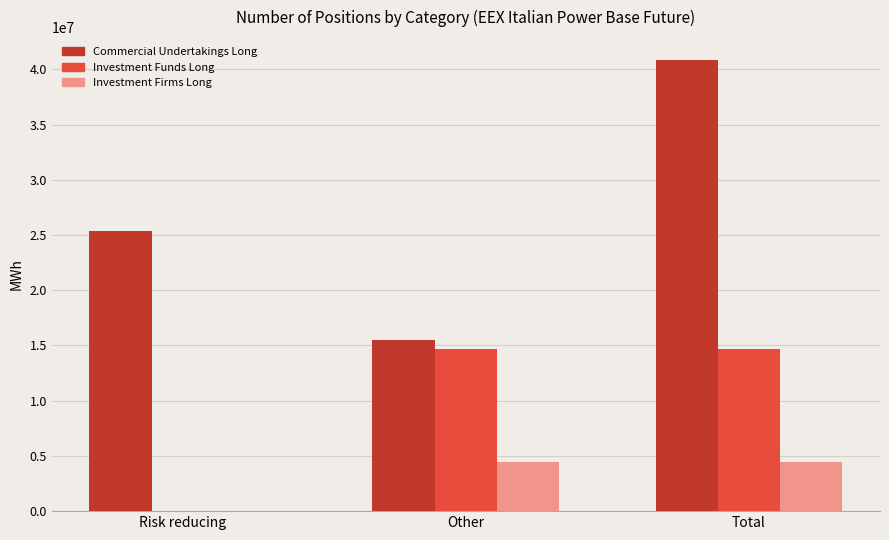

True or false: Investment Firms Long has a value of 2254171 at Total.

False